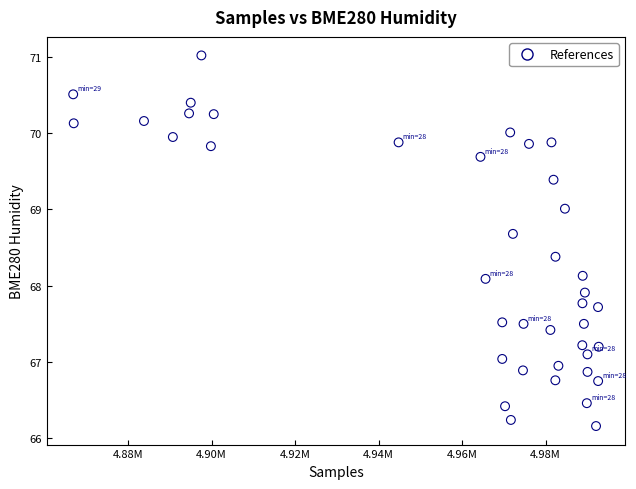

What is the range of Y values (max minus min)?

4.9